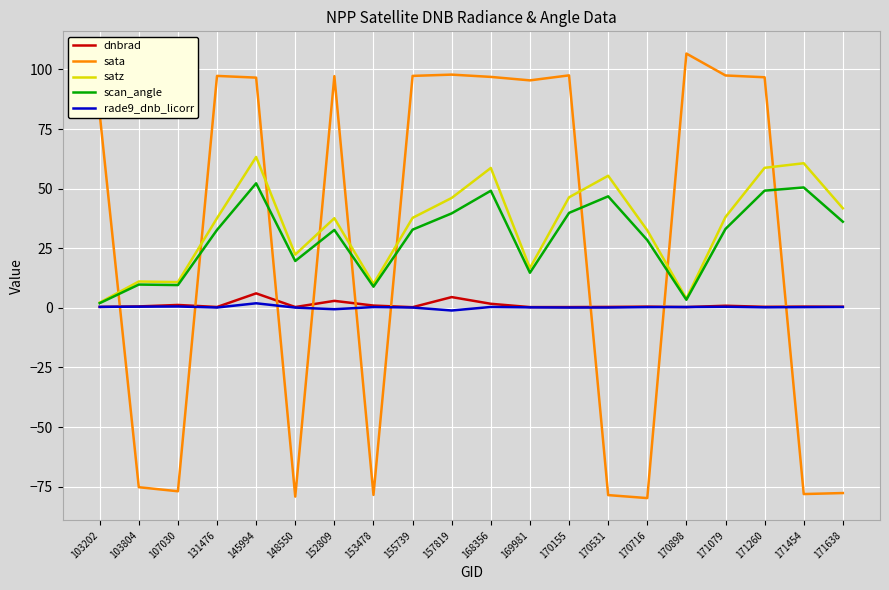

Is it true that dnbrad equals 0.3 at 170898?

True